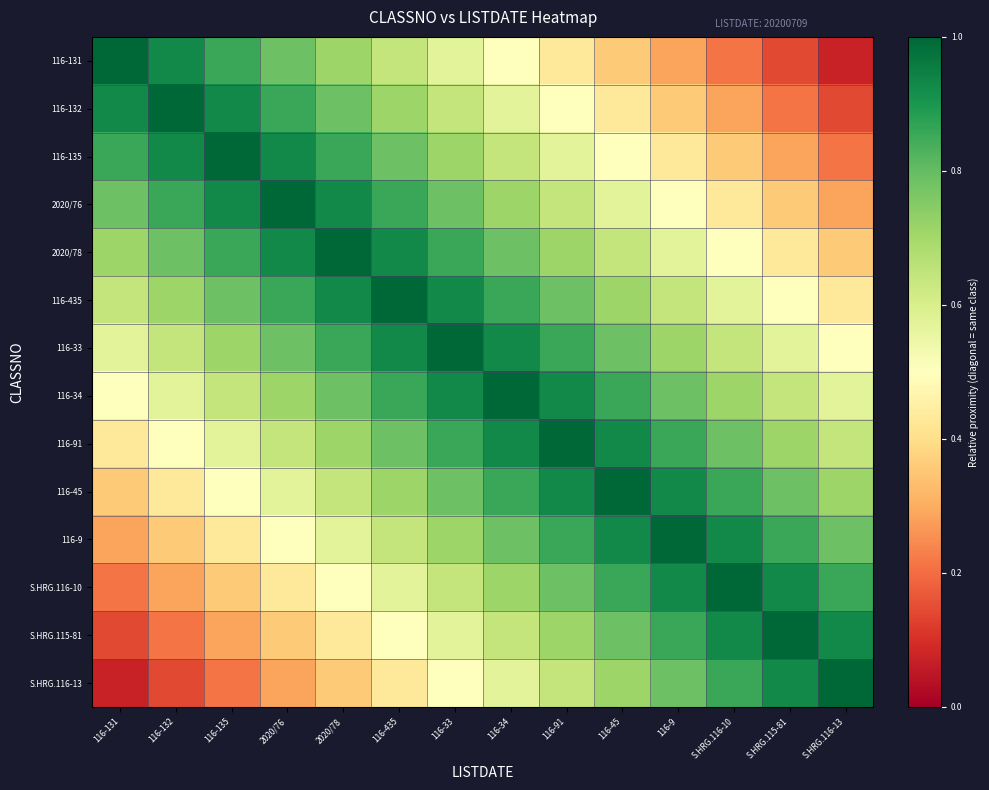

What is the spread (max minus min) of values at S.HRG.116-13?

0.9